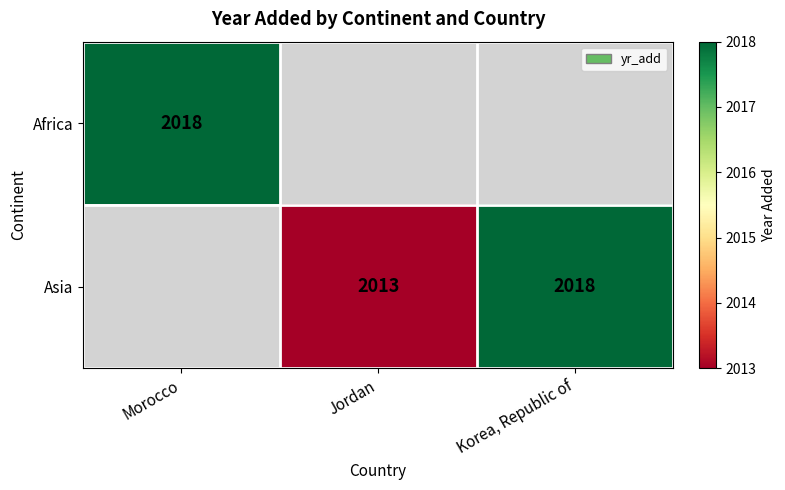

The value of Asia at Korea, Republic of is 3226. True or false?

False